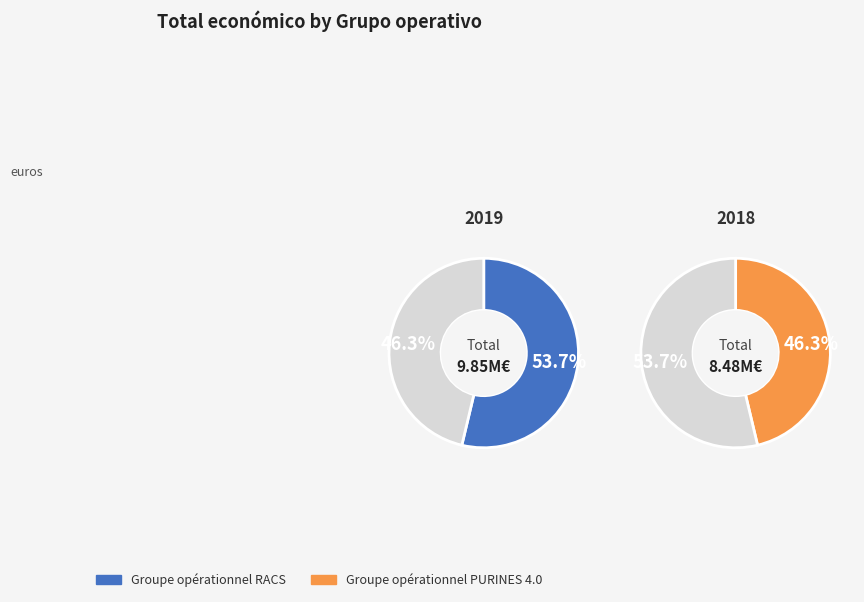

Count the number of slices in the pie.

2